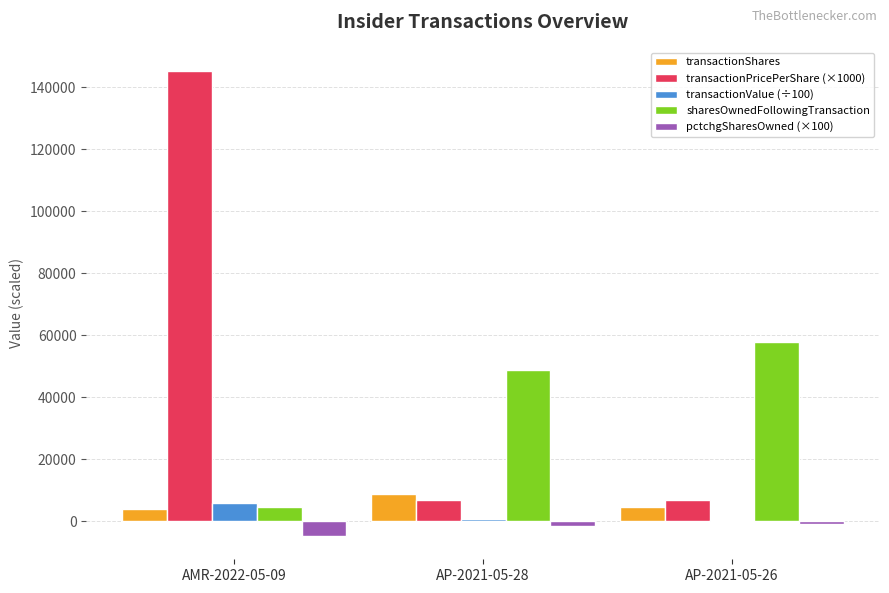

At which category is the sum across all series the highest?

AMR-2022-05-09